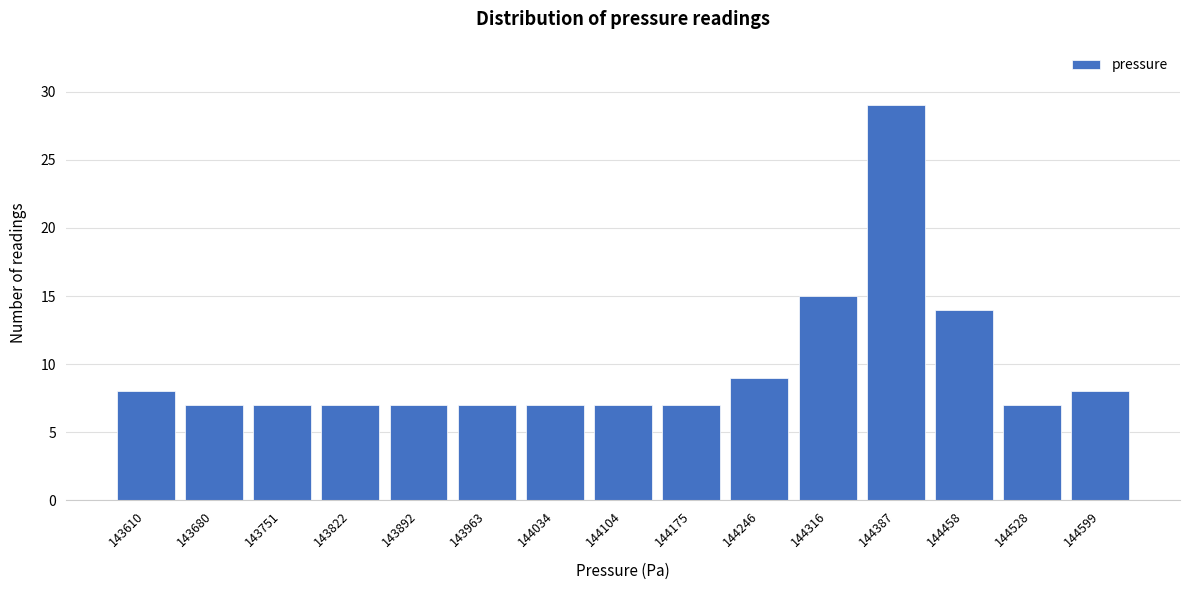

Reading left to right, transcribe all the data shown in this chart.

143610=8	143680=7	143751=7	143822=7	143892=7	143963=7	144034=7	144104=7	144175=7	144246=9	144316=15	144387=29	144458=14	144528=7	144599=8